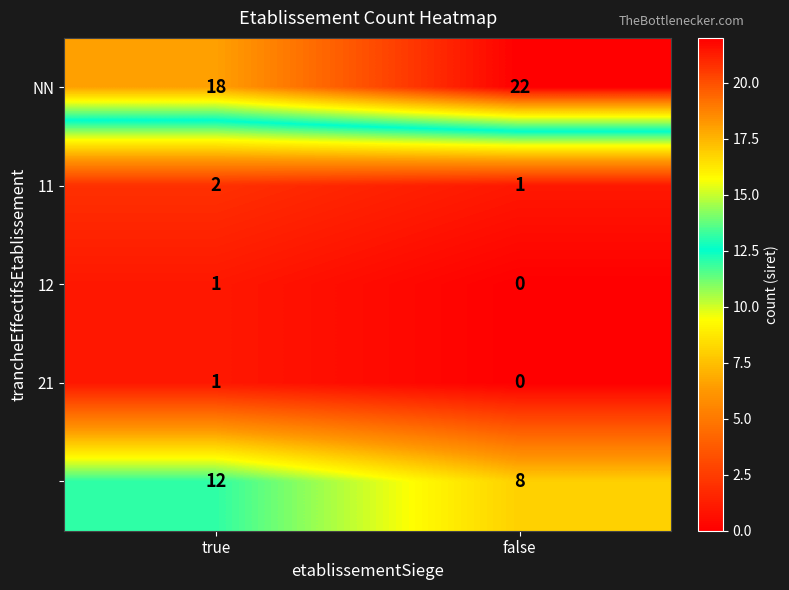

What is the difference between the highest and lowest values at false?

22